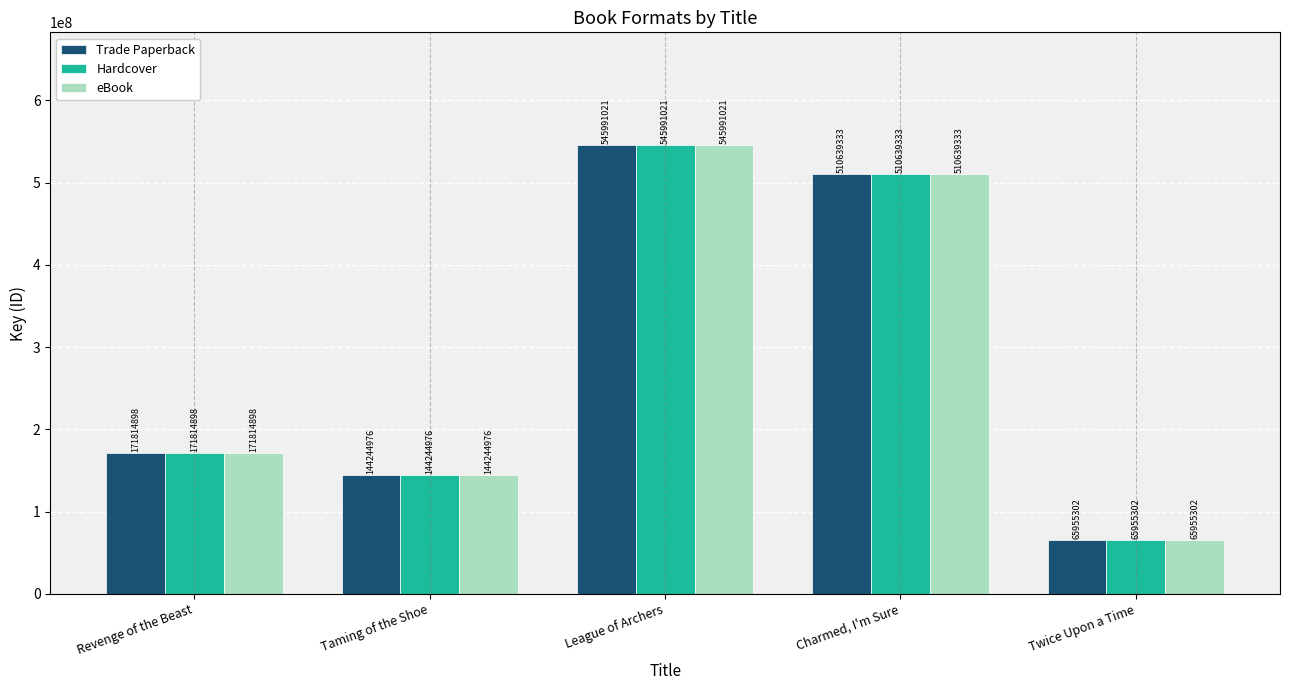

The value of Trade Paperback at Twice Upon a Time is 65955302. True or false?

True